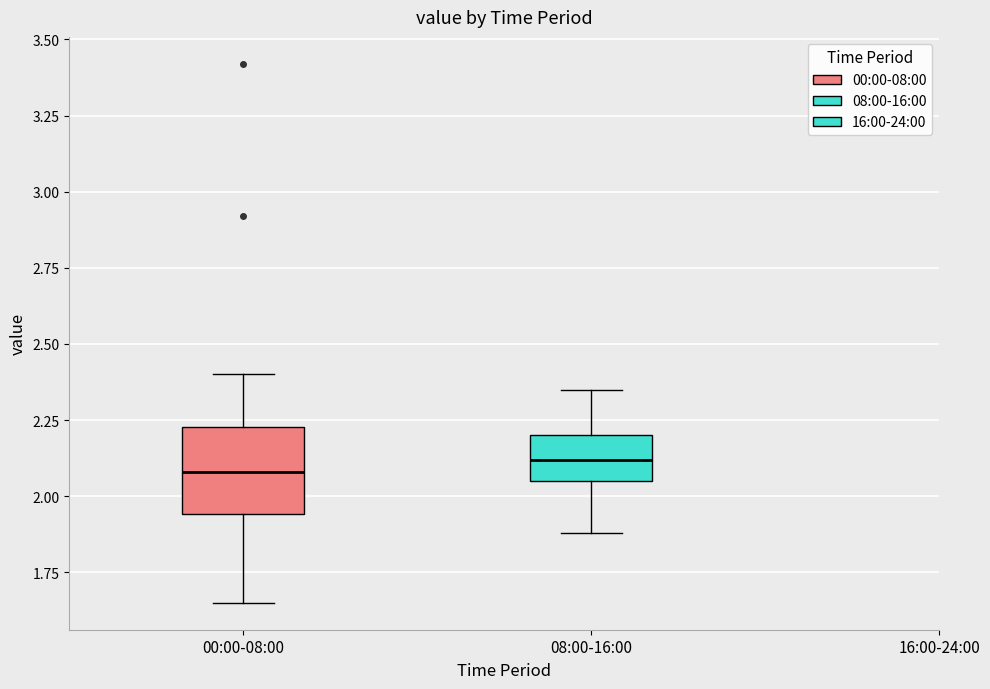

Reading left to right, read every box against the y-axis: the position of its median line, the range the box covers, and the ends of its whiskers. The values are not printed on the chart, so give them approximately, as read against the axis.

00:00-08:00: median 2.10, box 1.95 to 2.25, whiskers 1.65 to 2.40
08:00-16:00: median 2.10, box 2.05 to 2.20, whiskers 1.90 to 2.35